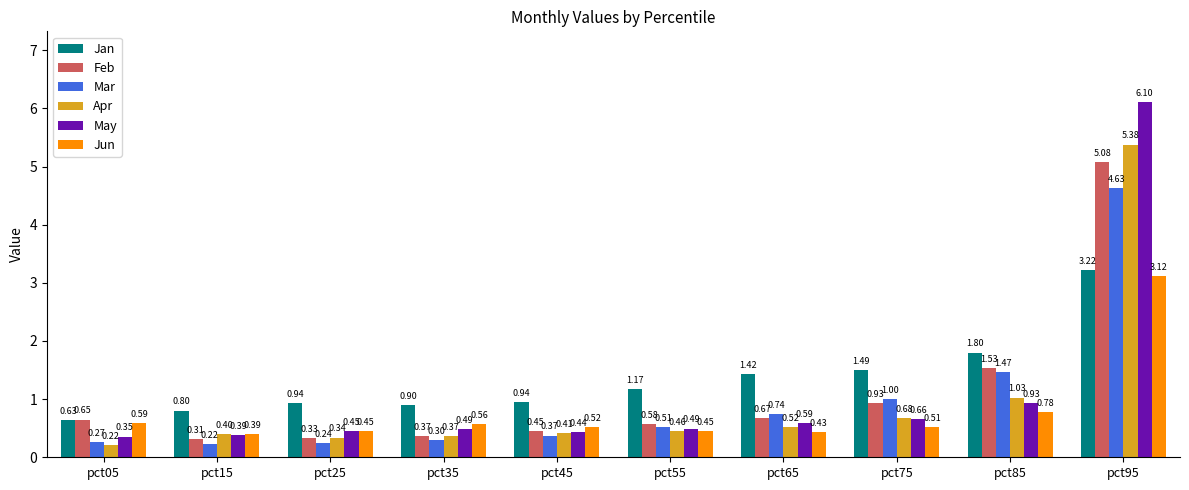

What is the average value of the Jun series?

0.8